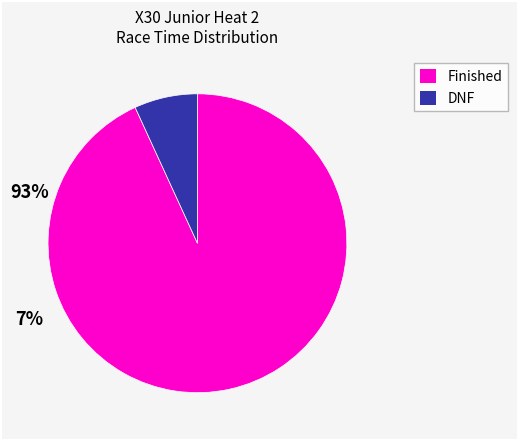

Is there a majority slice in this chart?

Yes